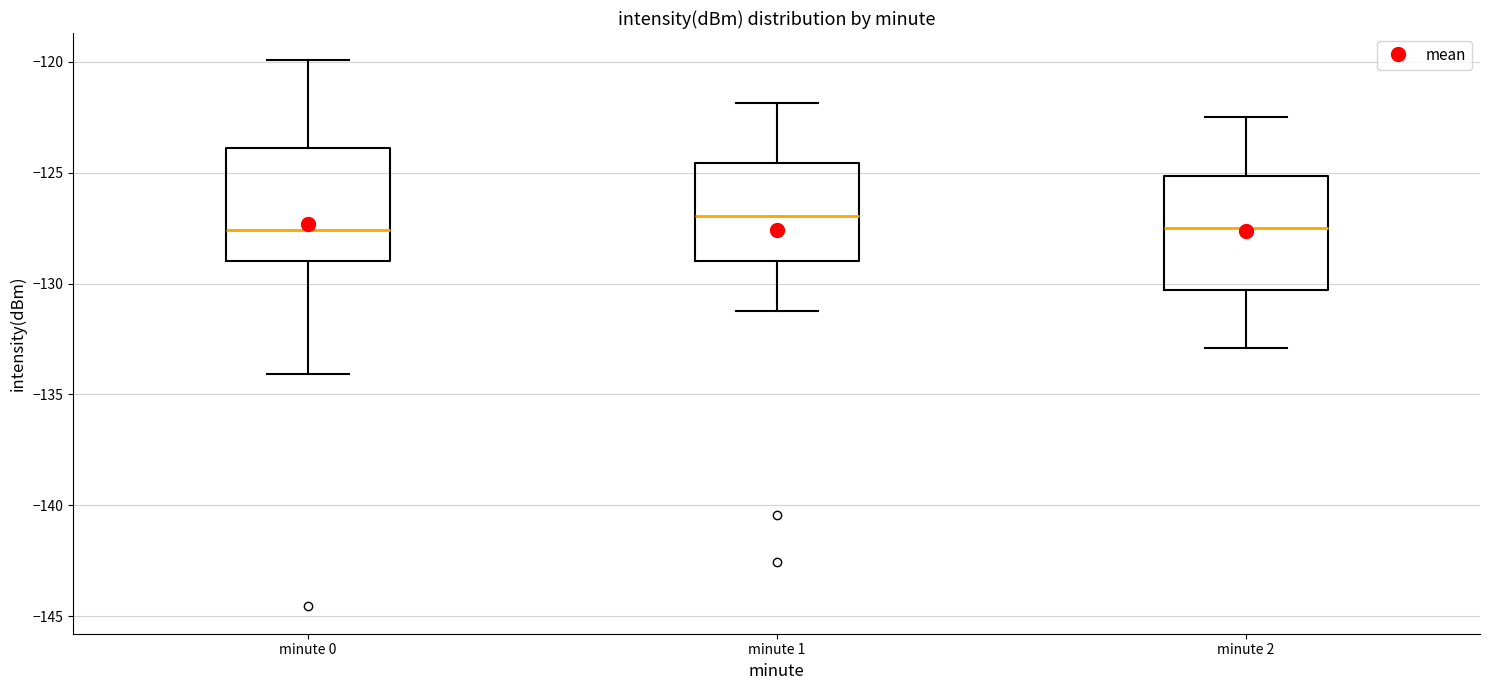

Reading left to right, read every box against the y-axis: the position of its median line, the range the box covers, and the ends of its whiskers. The values are not printed on the chart, so give them approximately, as read against the axis.

minute 0: median -127.5, box -129.0 to -124.0, whiskers -134.0 to -120.0
minute 1: median -127.0, box -129.0 to -124.5, whiskers -131.0 to -122.0
minute 2: median -127.5, box -130.5 to -125.0, whiskers -133.0 to -122.5